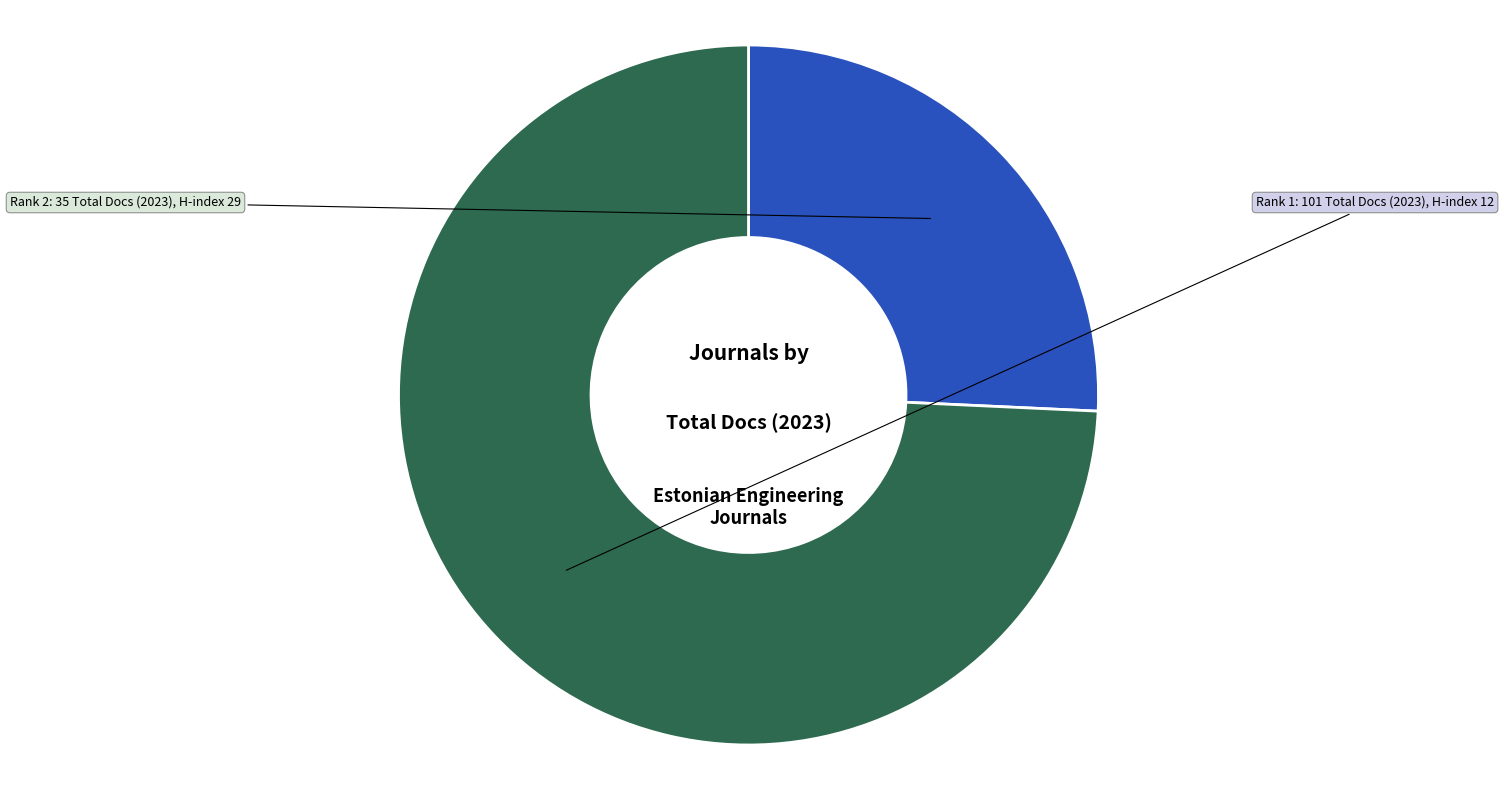

Count the number of slices in the pie.

2